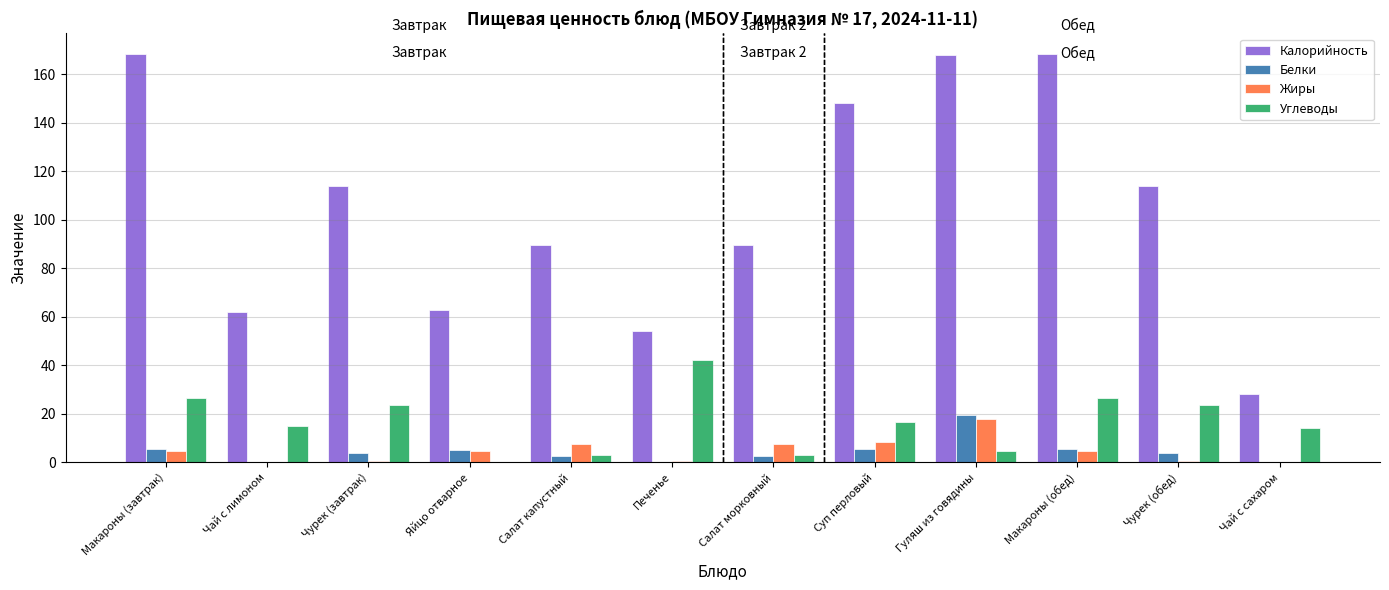

What are all the series names shown in the legend?

Калорийность, Белки, Жиры, Углеводы